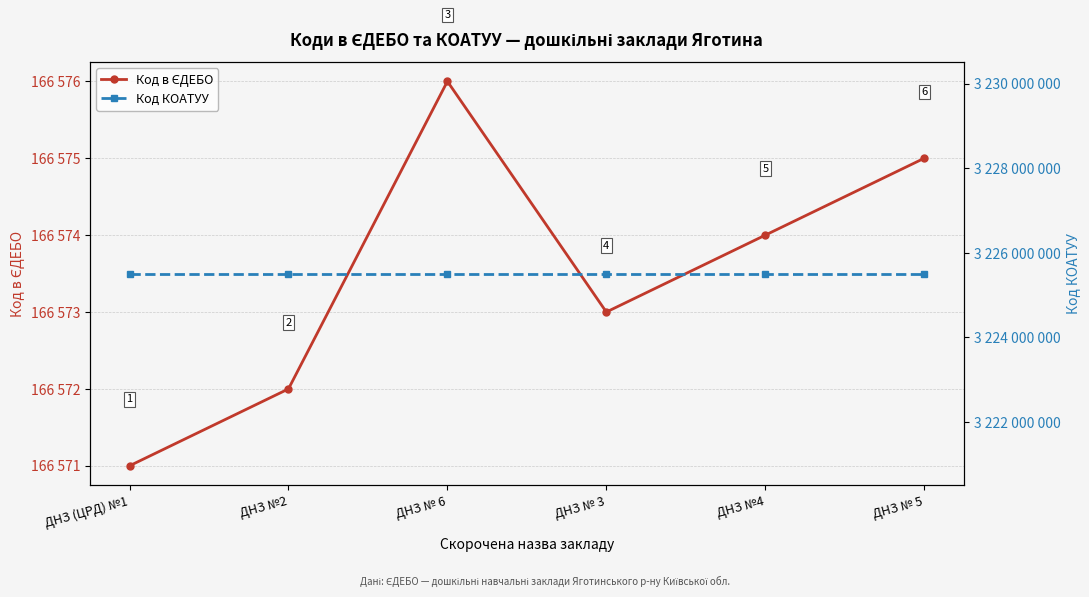

How many data points in Код в ЄДЕБО are above 166574?

2